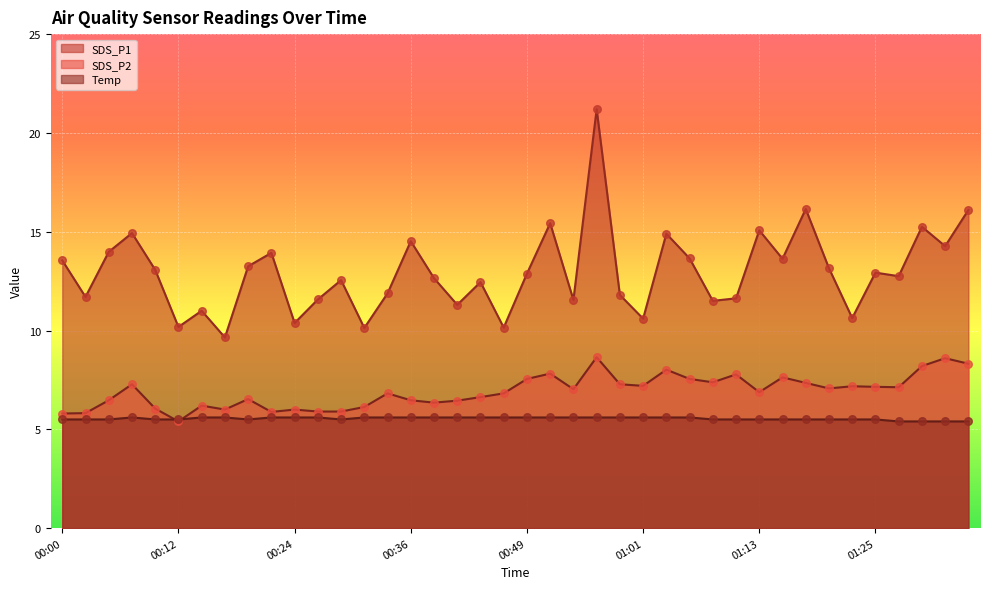

Is the value of Temp at 00:46 greater than the value of SDS_P2 at 01:35?

No